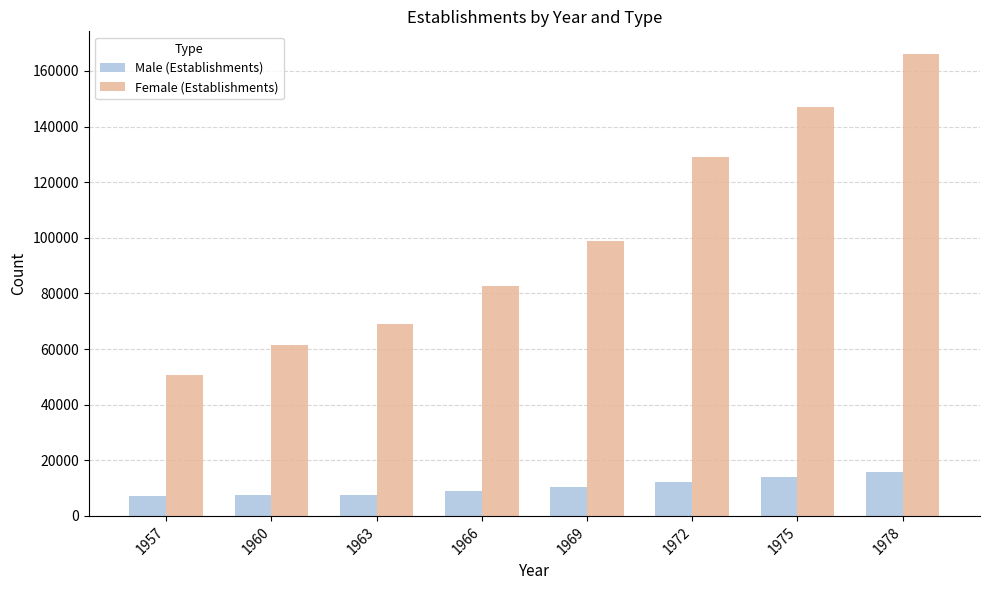

Rank the categories by Female (Establishments) value from lowest to highest.

1957, 1960, 1963, 1966, 1969, 1972, 1975, 1978